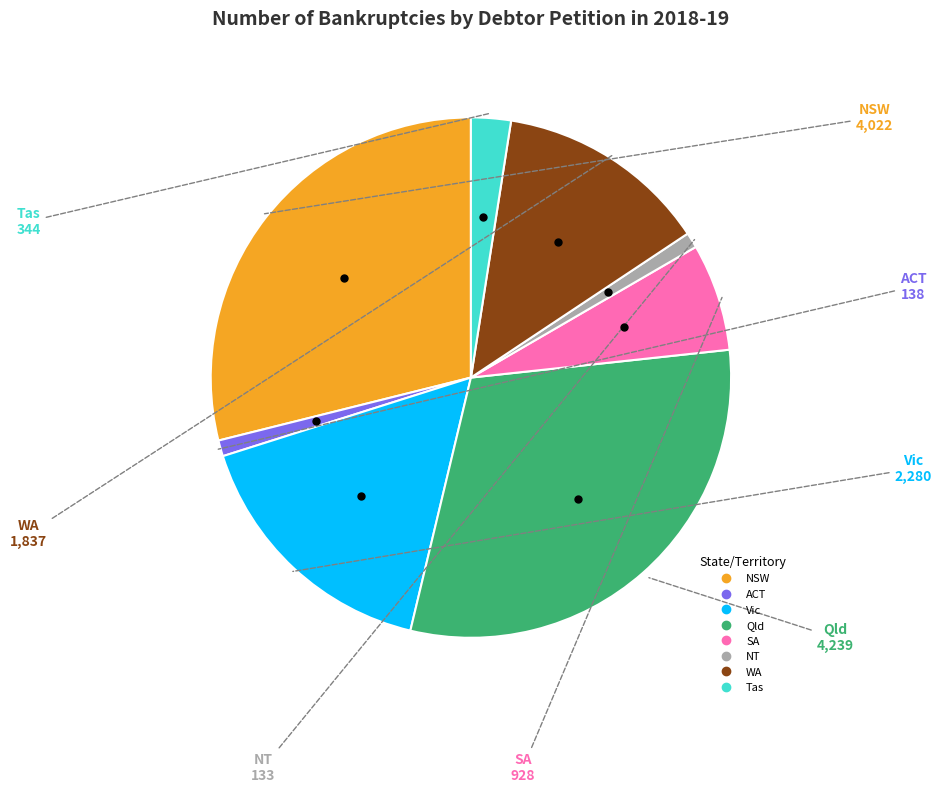

What is the ratio of the value at Vic to the value at NT?

17.1